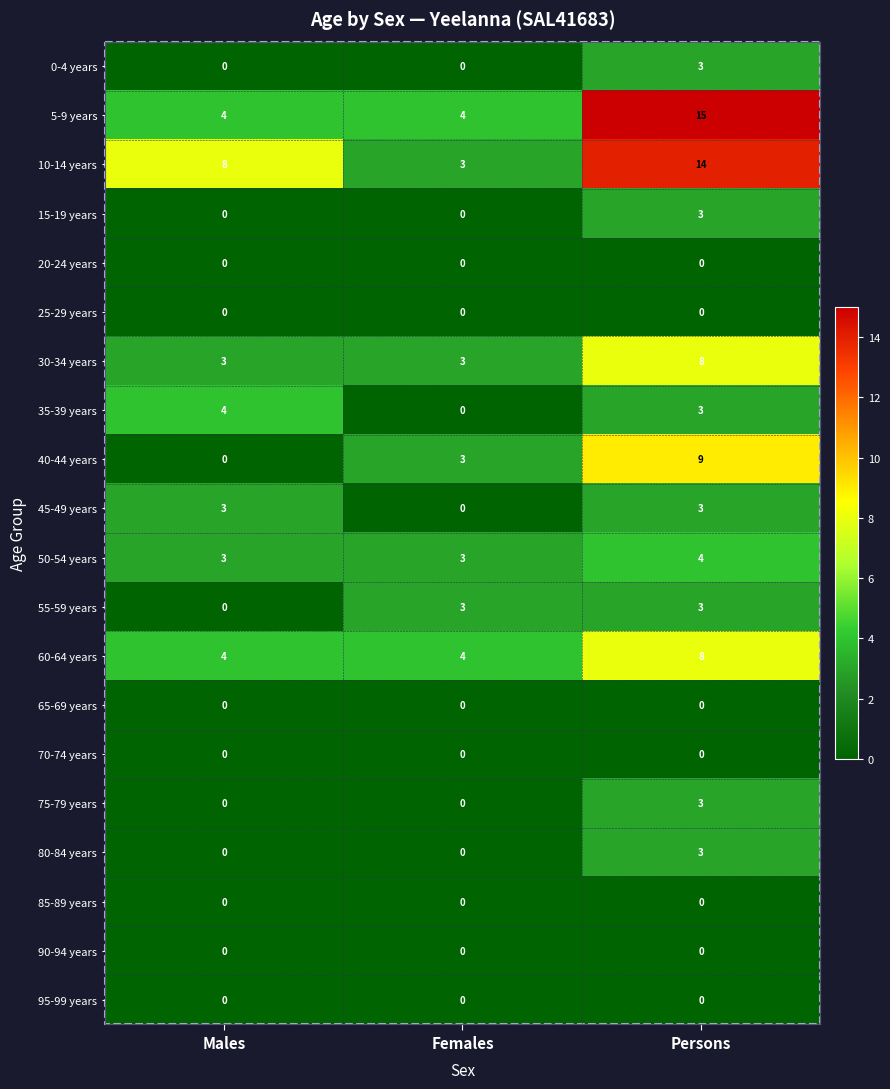

What is the maximum value shown in the chart?

15